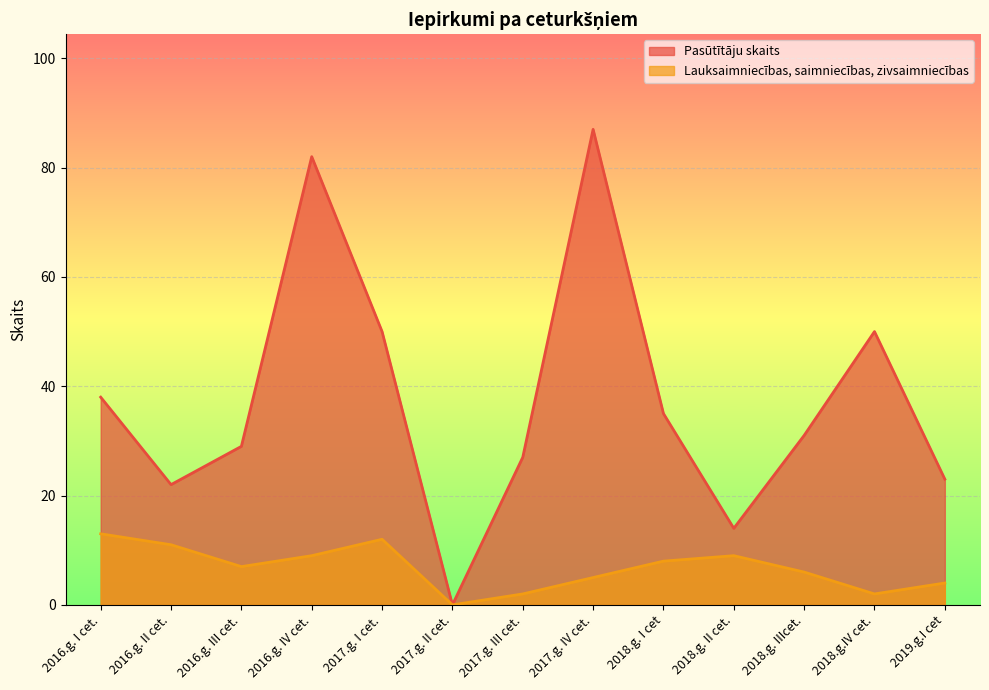

True or false: Pasūtītāju skaits has more than 1 points higher than both neighbors.

True